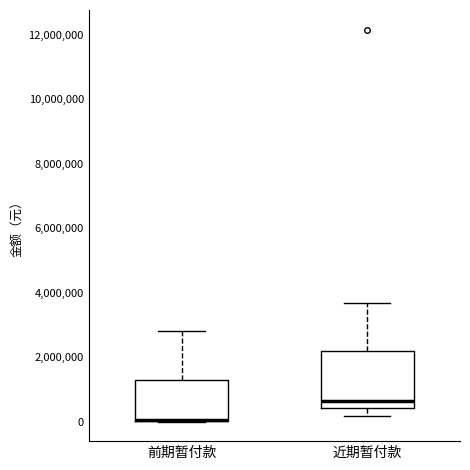

Reading left to right, transcribe this box plot: for each box, give where its median line is, the range the box spans, and where its two whiskers end, as read against the y-axis. The values are not printed on the chart, so give them approximately, as read against the axis.

前期暂付款: median 0 (drawn on the box's lower edge), box 0 to 1200000, whiskers 0 to 2800000
近期暂付款: median 600000, box 400000 to 2200000, whiskers 200000 to 3600000